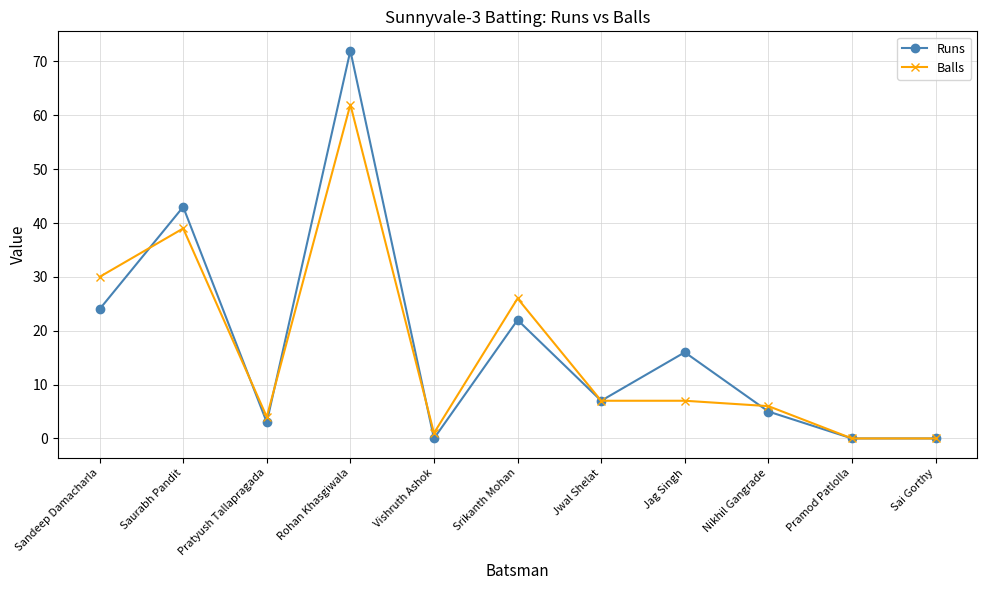

Where is the first local maximum for Balls?

Saurabh Pandit